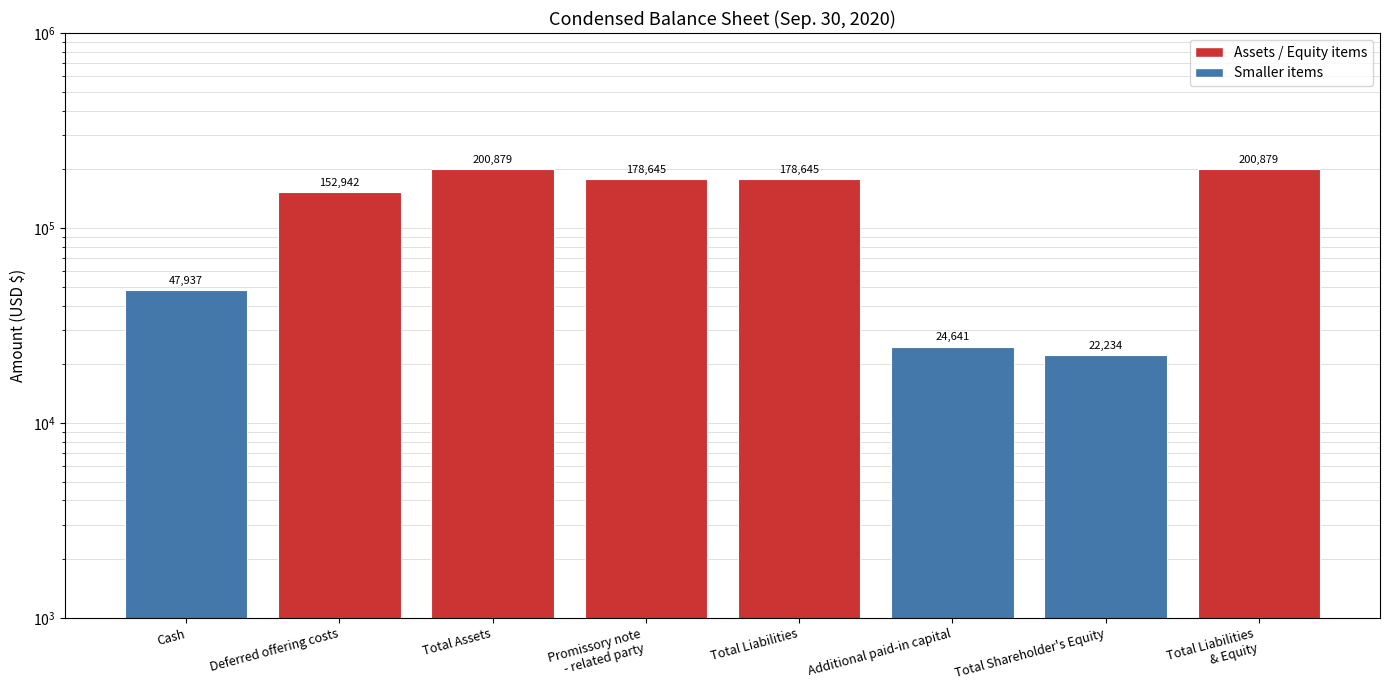

Reading right to left, list all the values displayed in this chart.

Total Liabilities
& Equity=200879	Total Shareholder's Equity=22234	Additional paid-in capital=24641	Total Liabilities=178645	Promissory note
- related party=178645	Total Assets=200879	Deferred offering costs=152942	Cash=47937